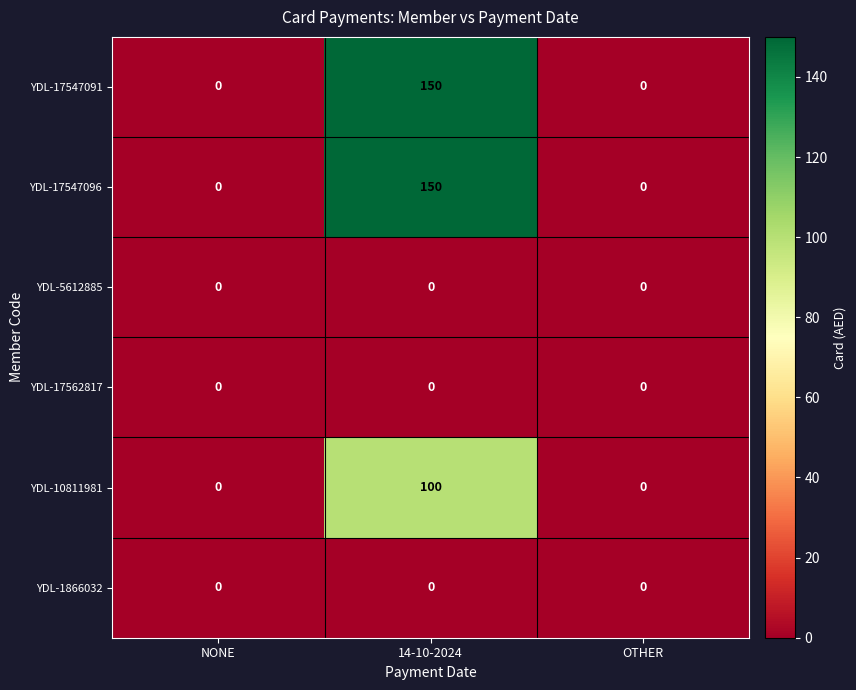

What is the approximate value of YDL-17547096 at 14-10-2024?

150